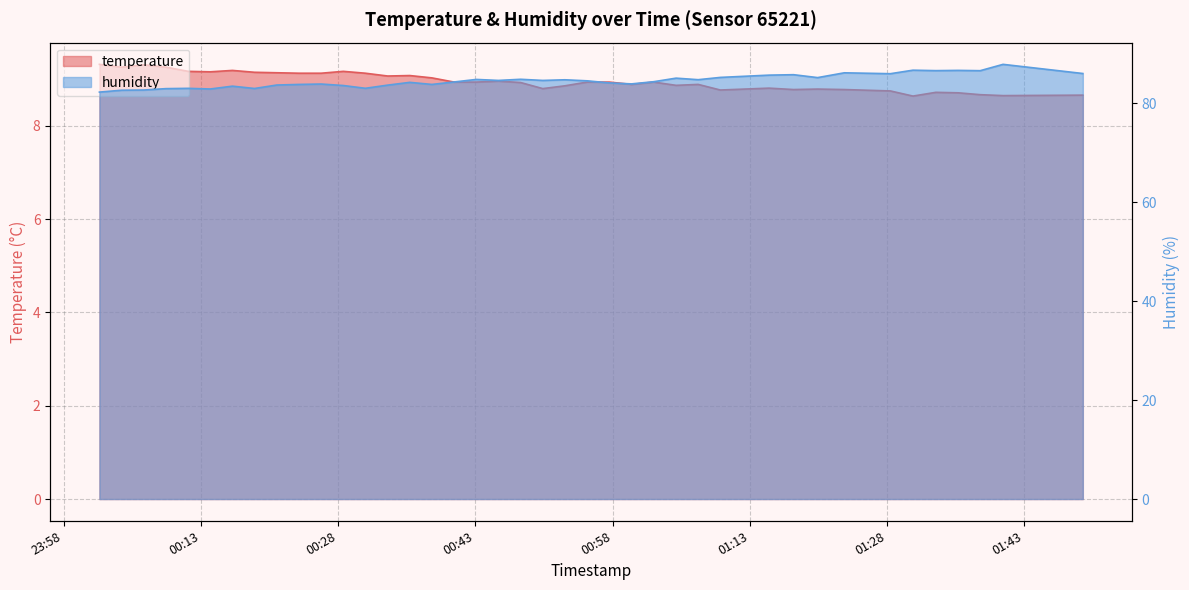

Reading right to left, what are all the values shown in this chart?

temperature: 8.7	8.7	8.7	8.7	8.7	8.6	8.8	8.8	8.8	8.8	8.8	8.8	8.9	8.9	8.9	8.9	8.9	8.9	8.9	8.8	8.9	9.0	8.9	8.9	9.0	9.1	9.1	9.1	9.2	9.1	9.1	9.1	9.2	9.2	9.2	9.2	9.3	9.3	9.3	9.3
humidity: 86.0	87.9	86.6	86.7	86.6	86.7	86.0	86.2	85.2	85.8	85.7	85.2	84.8	85.1	84.4	83.9	84.1	84.6	84.8	84.6	84.9	84.6	84.8	84.3	83.8	84.2	83.7	83.0	83.6	83.9	83.8	83.7	83.0	83.5	82.9	83.0	83.0	82.7	82.7	82.3